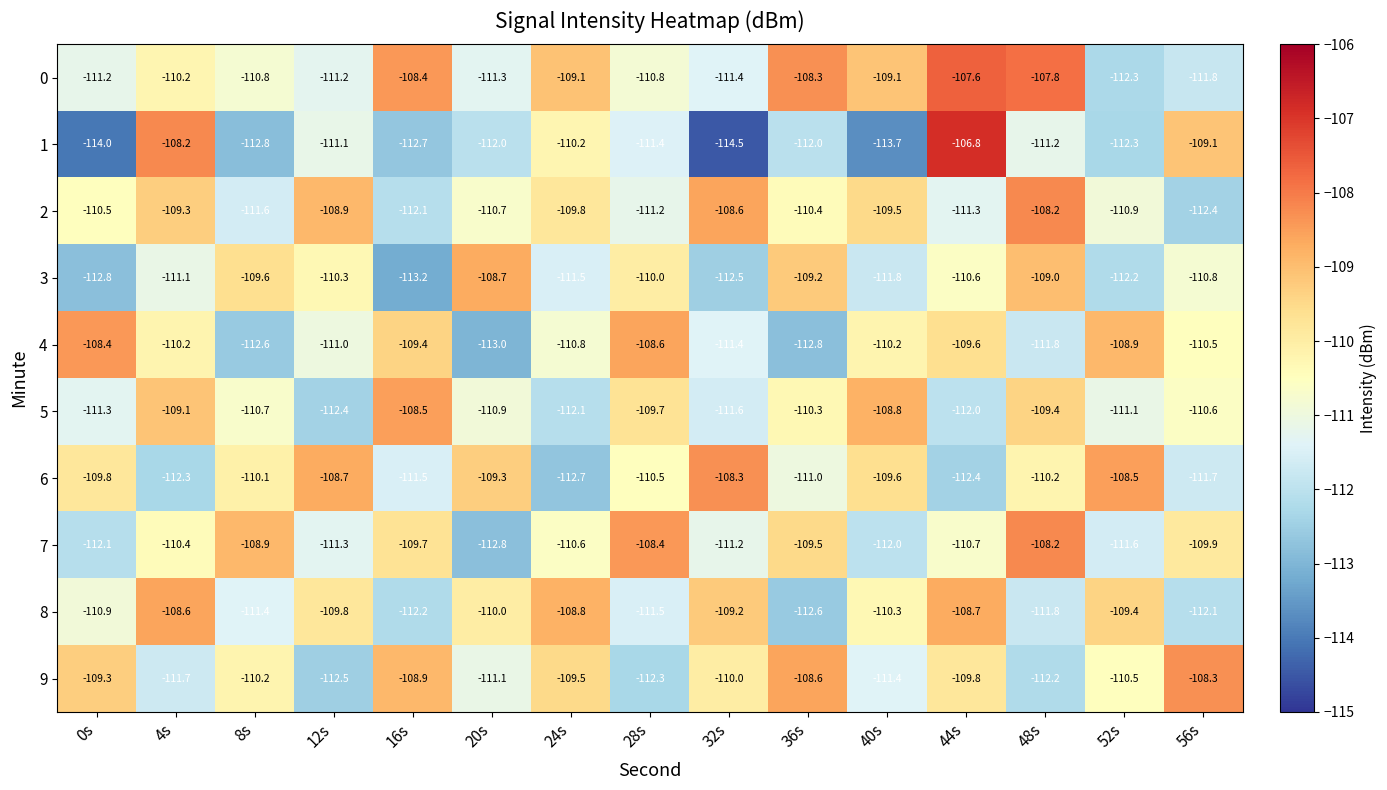

At which label is 2 closest to -110?

24s